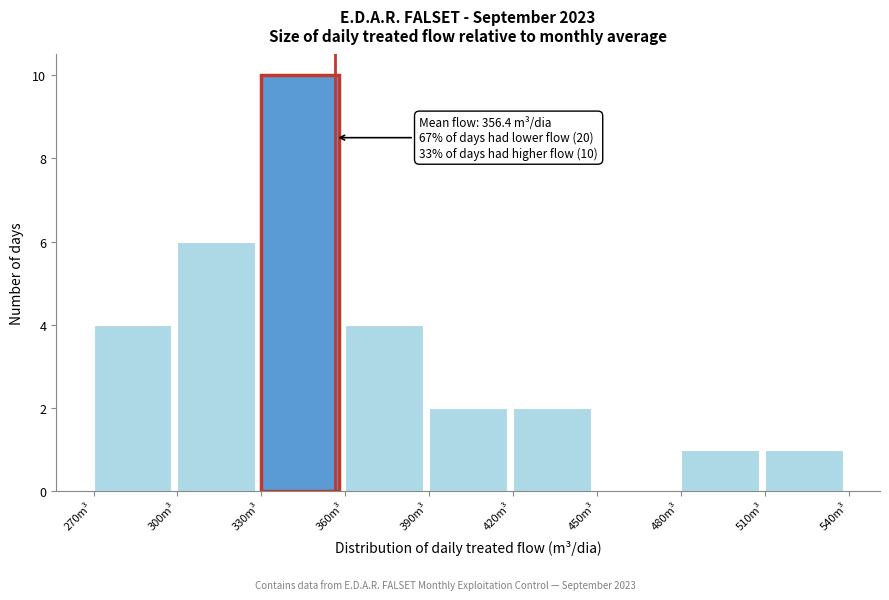

Over which range of the x-axis is the bar tallest?

330 to 360